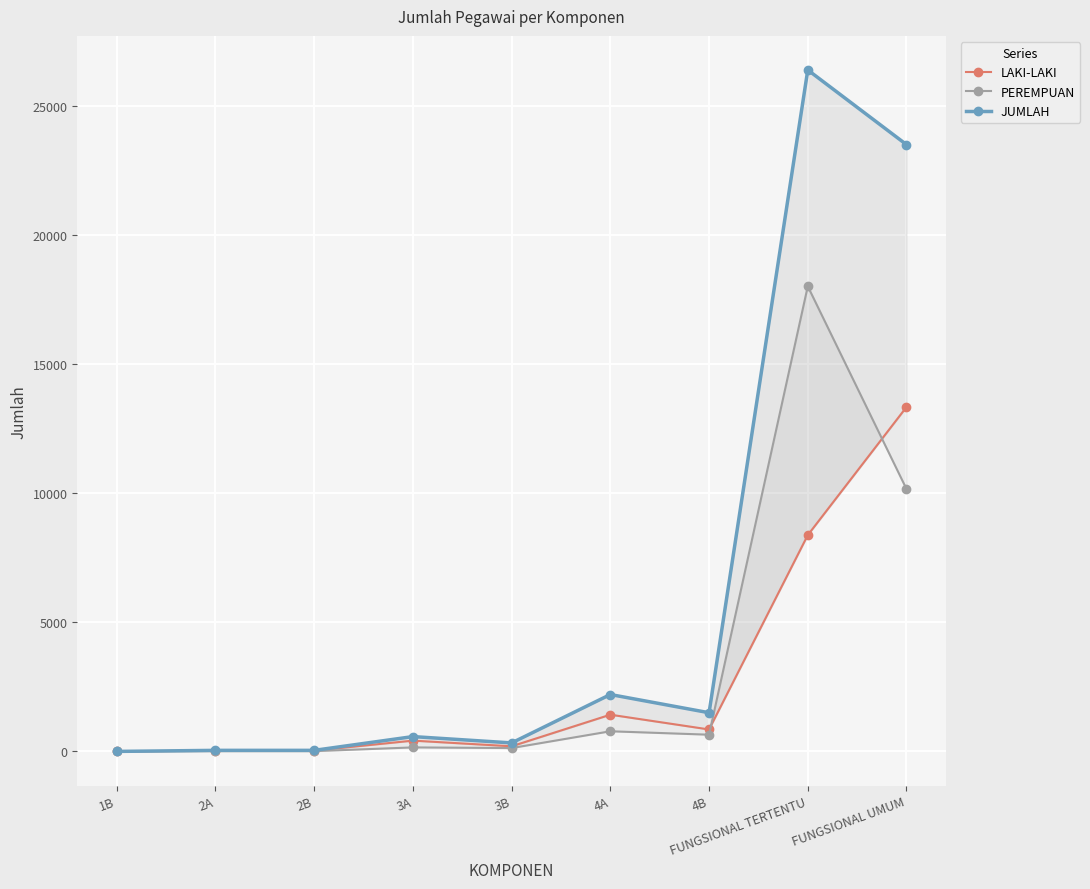

Which series has the widest spread of values?

JUMLAH